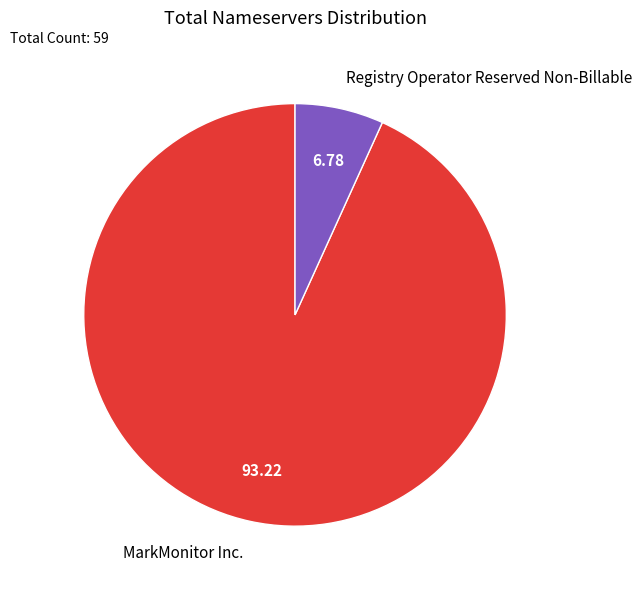

Which has a higher value, MarkMonitor Inc. or Registry Operator Reserved Non-Billable?

MarkMonitor Inc.